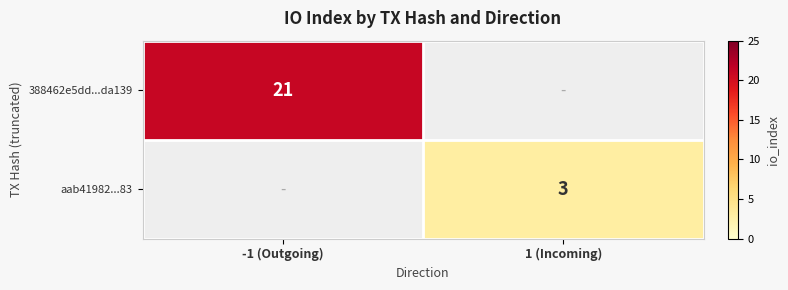

The value of aab41982...83 at 1 (Incoming) is 3. True or false?

True